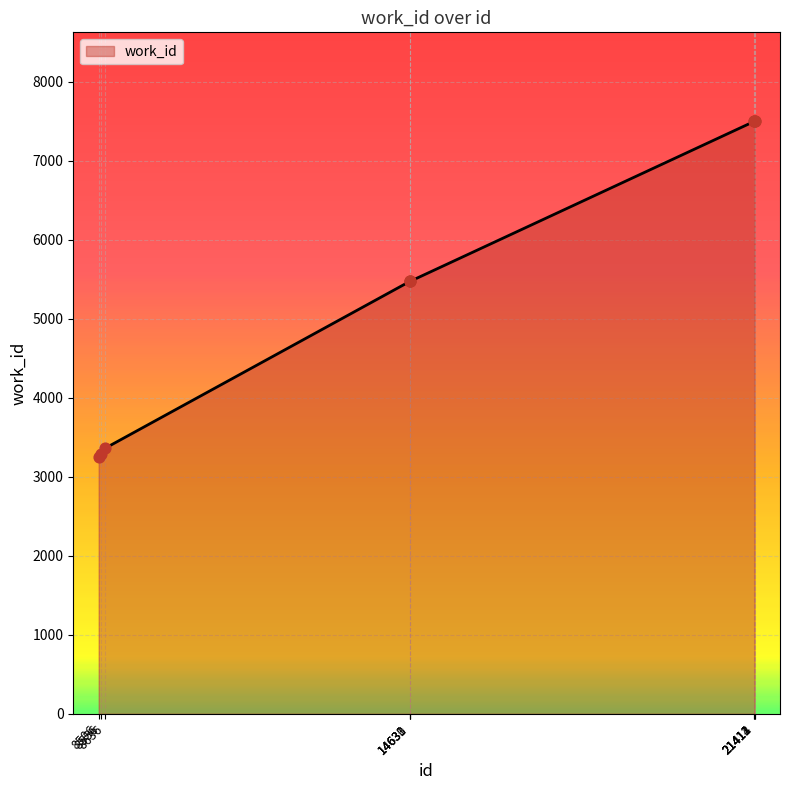

Approximately how many times larger is the value at 14633 compared to 14631?

1.0